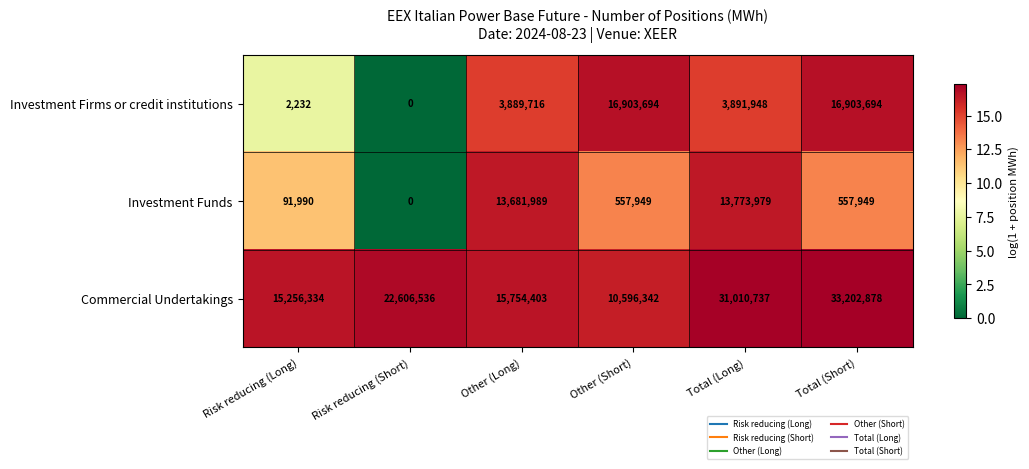

How many positive values does the Investment Funds series have?

5